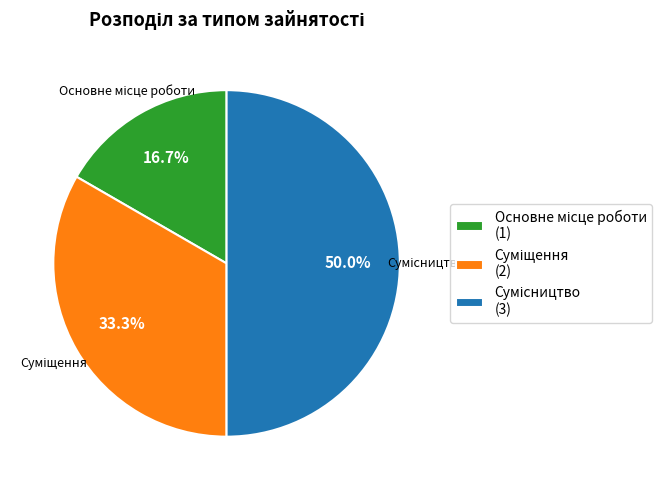

Count the number of slices in the pie.

3